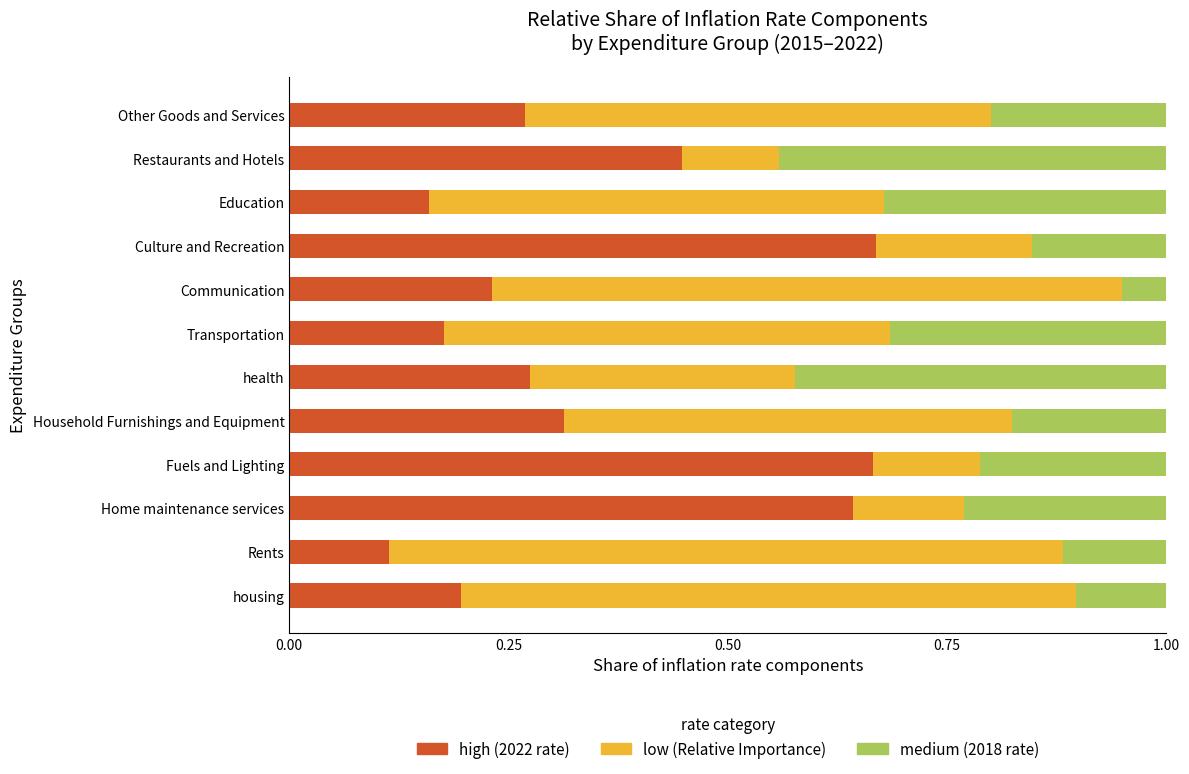

How many data points does each series have?

12